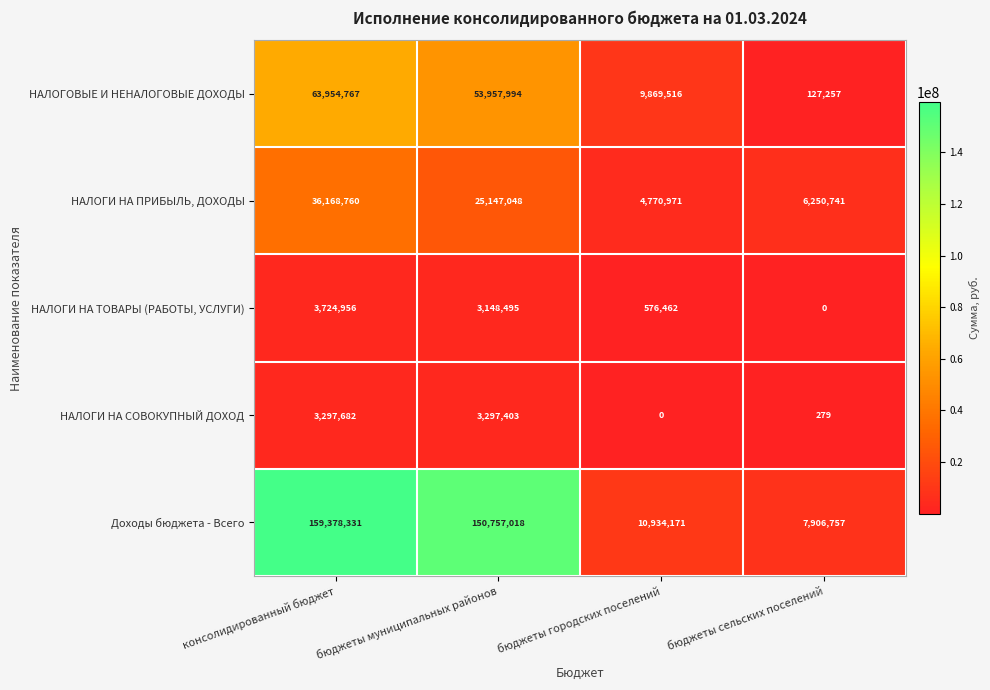

Is it true that НАЛОГИ НА СОВОКУПНЫЙ ДОХОД equals 0 at бюджеты городских поселений?

True